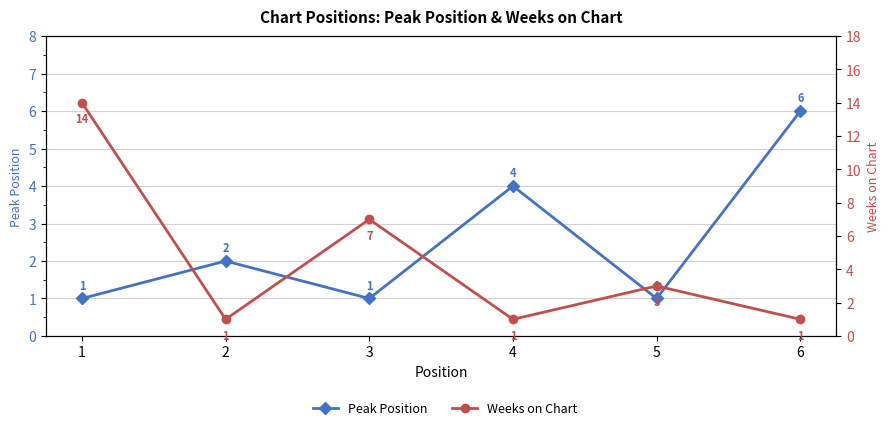

Reading left to right, what are all the values shown in this chart?

Peak Position: 1=1	2=2	3=1	4=4	5=1	6=6
Weeks on Chart: 1=14	2=1	3=7	4=1	5=3	6=1